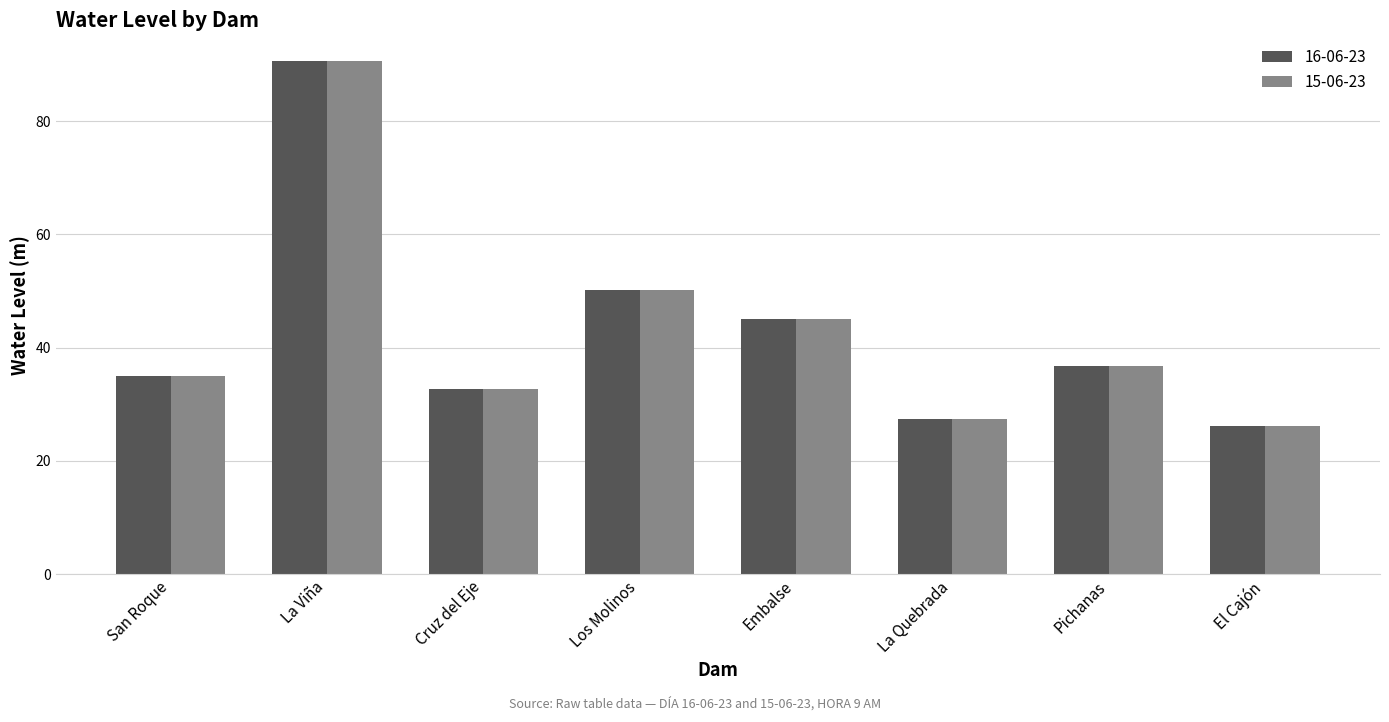

The value of 15-06-23 at San Roque is 35.0. True or false?

True